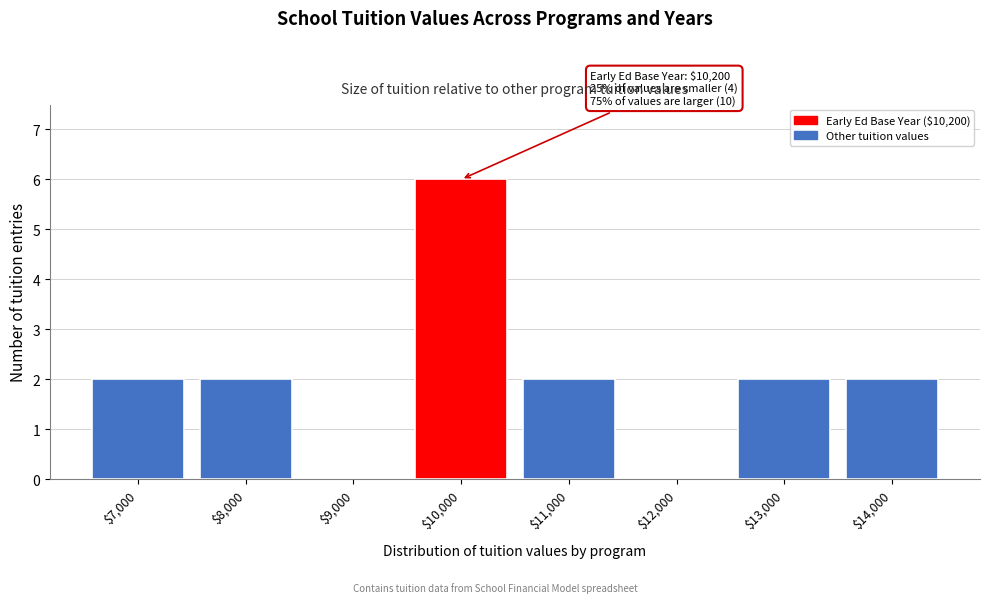

Which label corresponds to the largest value in the chart?

$10,000